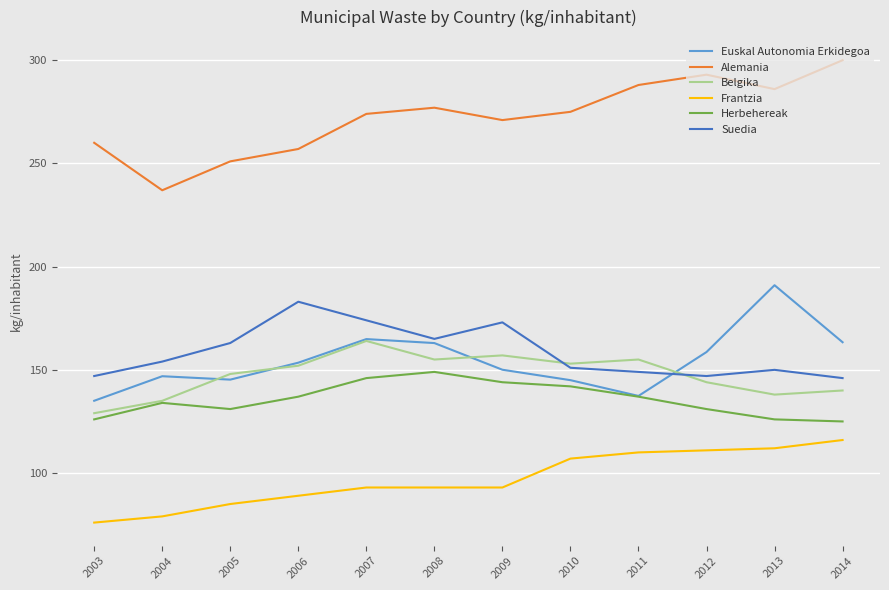

What is the spread (max minus min) of values at 2007?

181.0